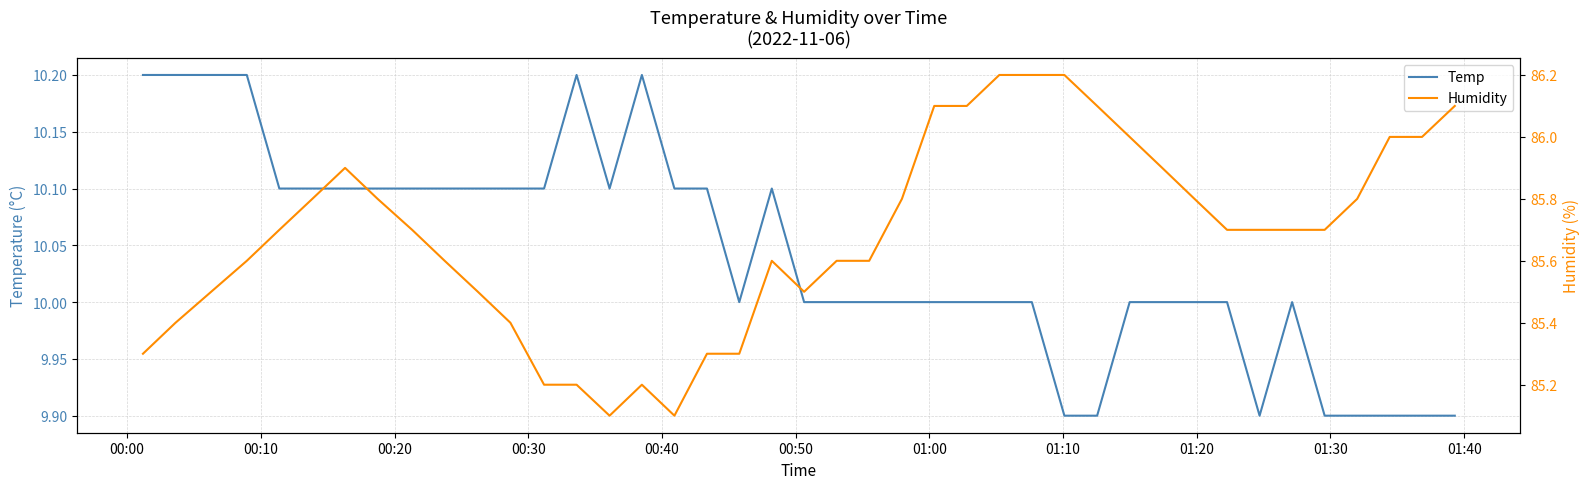

How many Temp values are between 10 and 11?

32